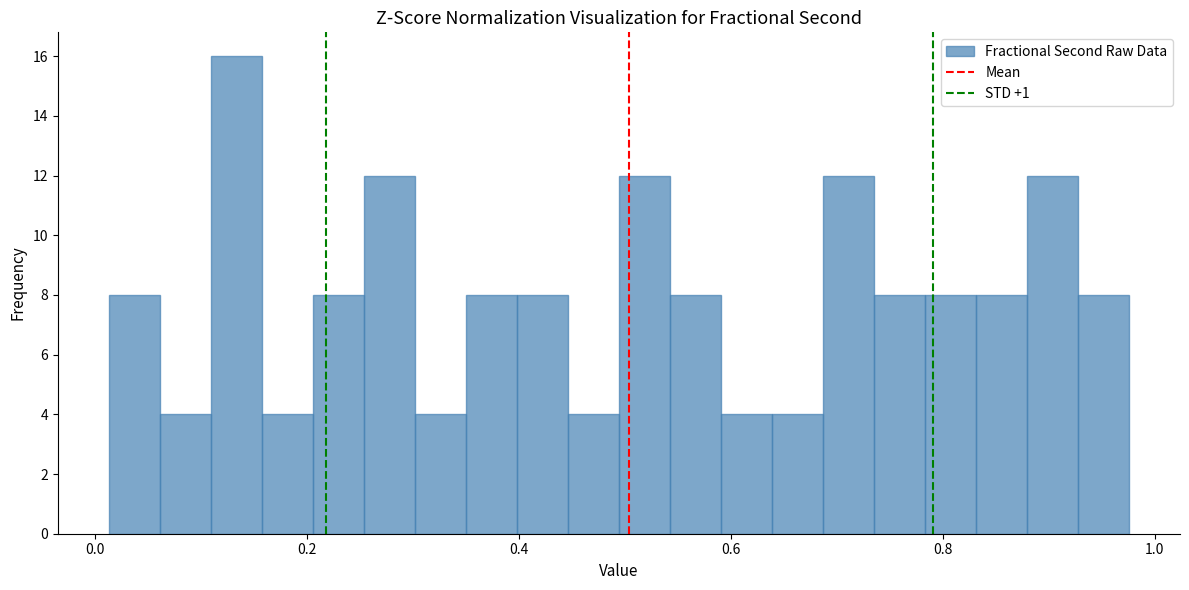

Read against the x-axis, roughly where is the centre of the tallest bar?

0.14